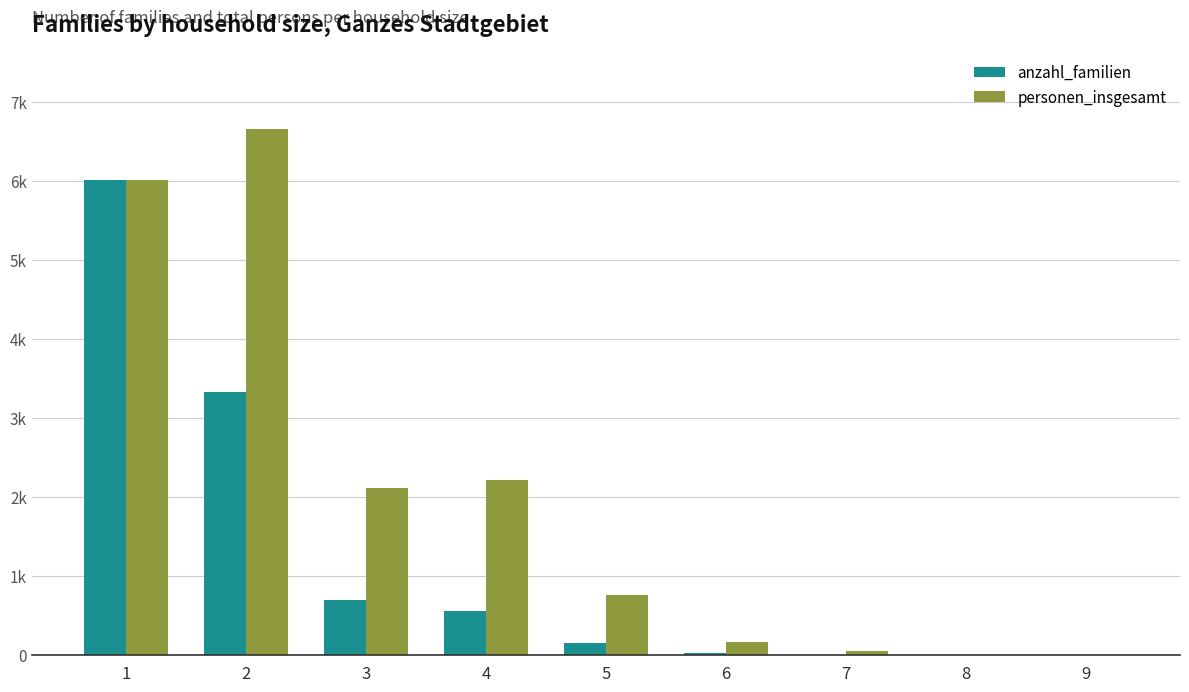

Between 1 and 4, which is larger?

1